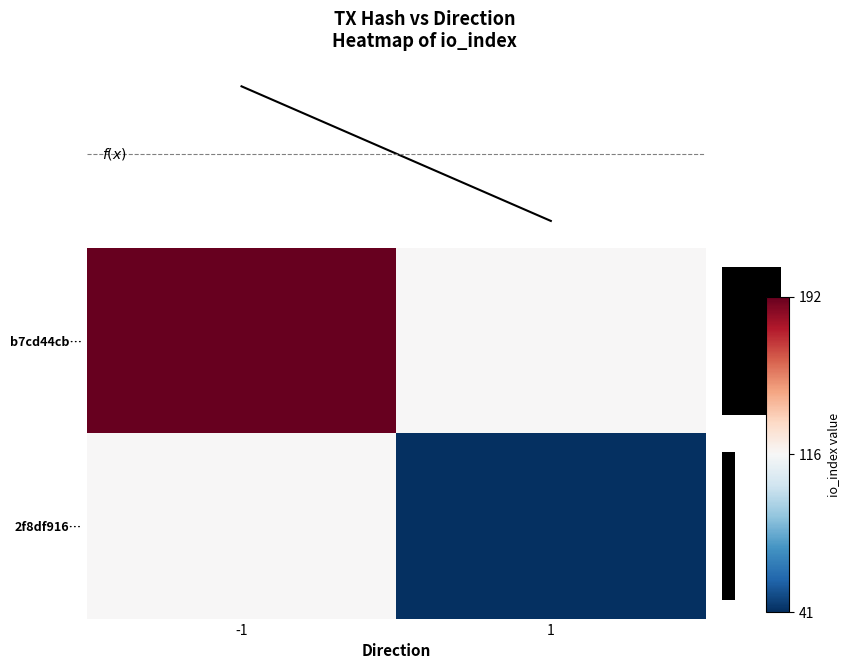

What is the sum of all 2f8df916… values?

157.5